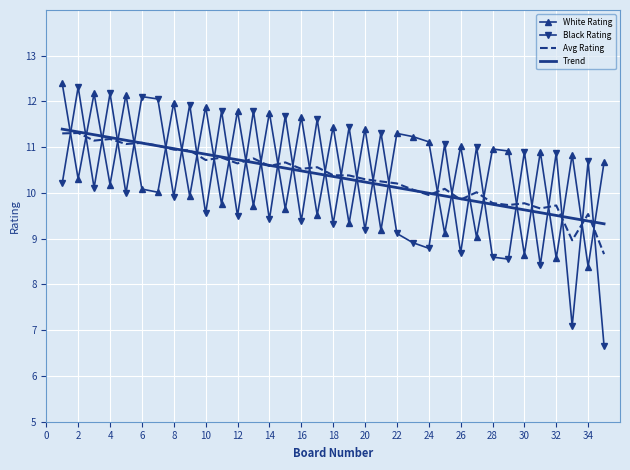

In Black Rating, how many points are higher than both neighbors (excluding endpoints)?

15